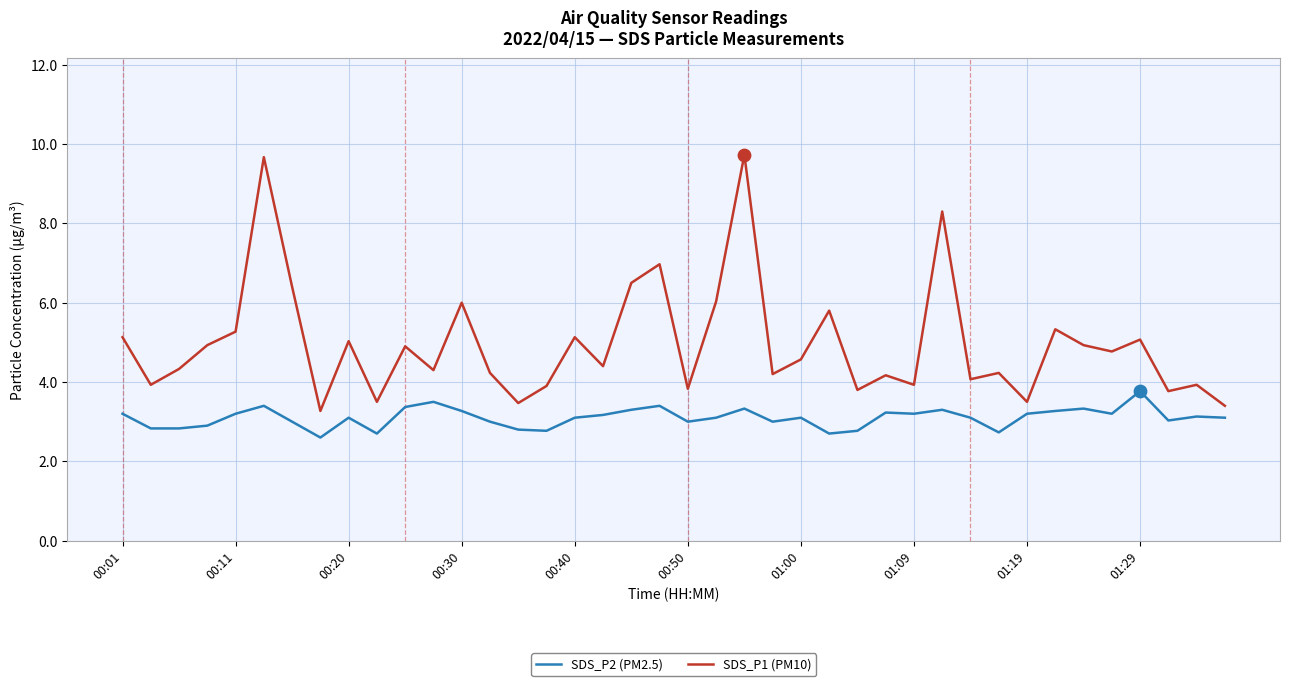

What is the greatest value displayed?

9.7